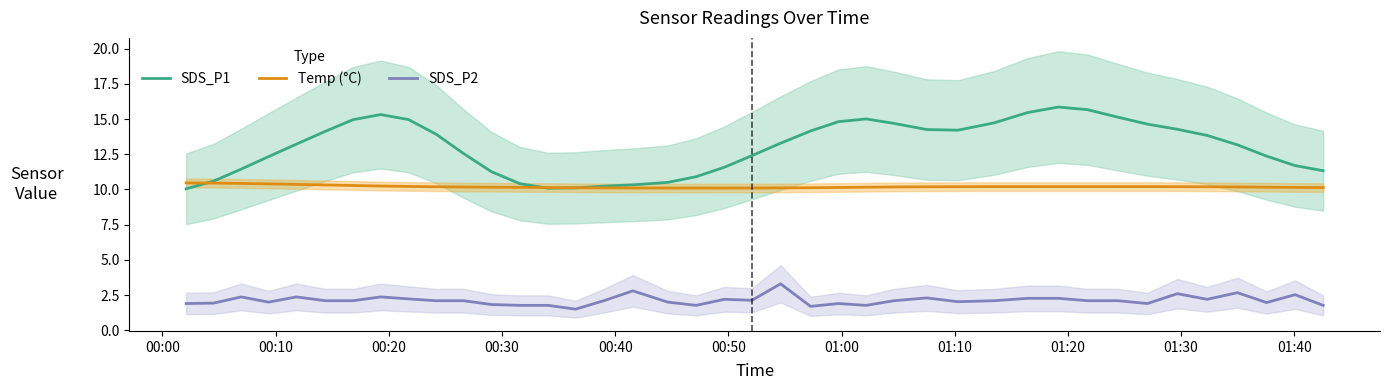

True or false: SDS_P2 and Temp (°C) cross at least once.

False